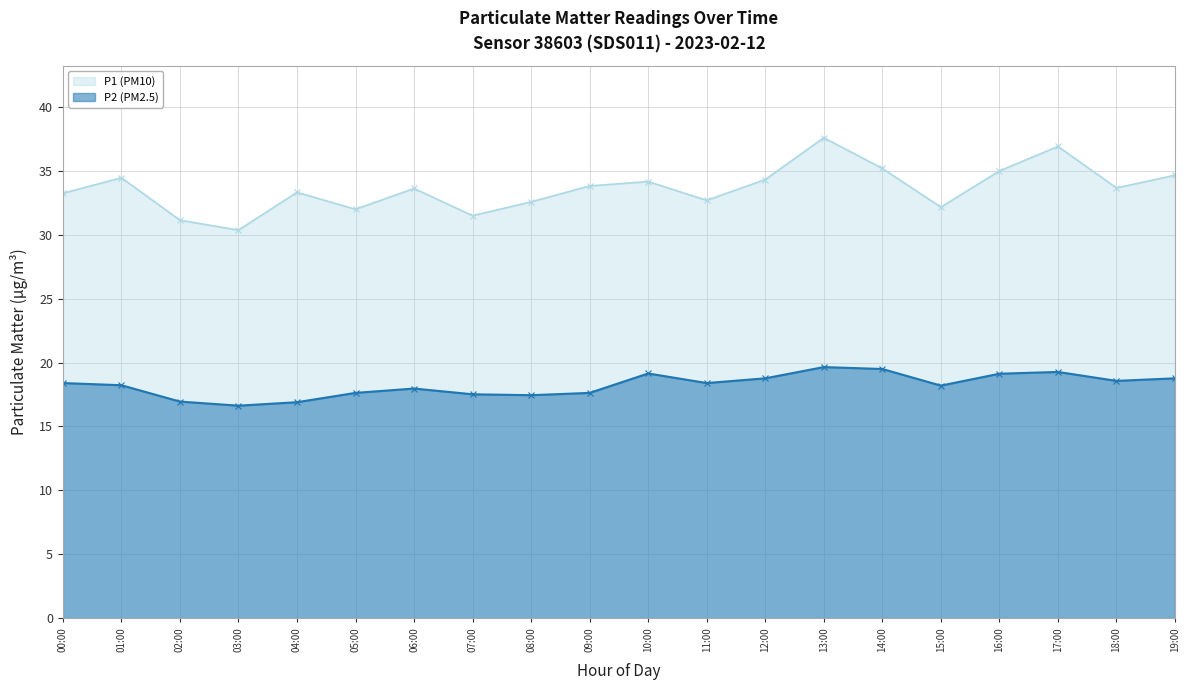

Is the value of P1 at 09:00 greater than the value of P2 at 18:00?

Yes